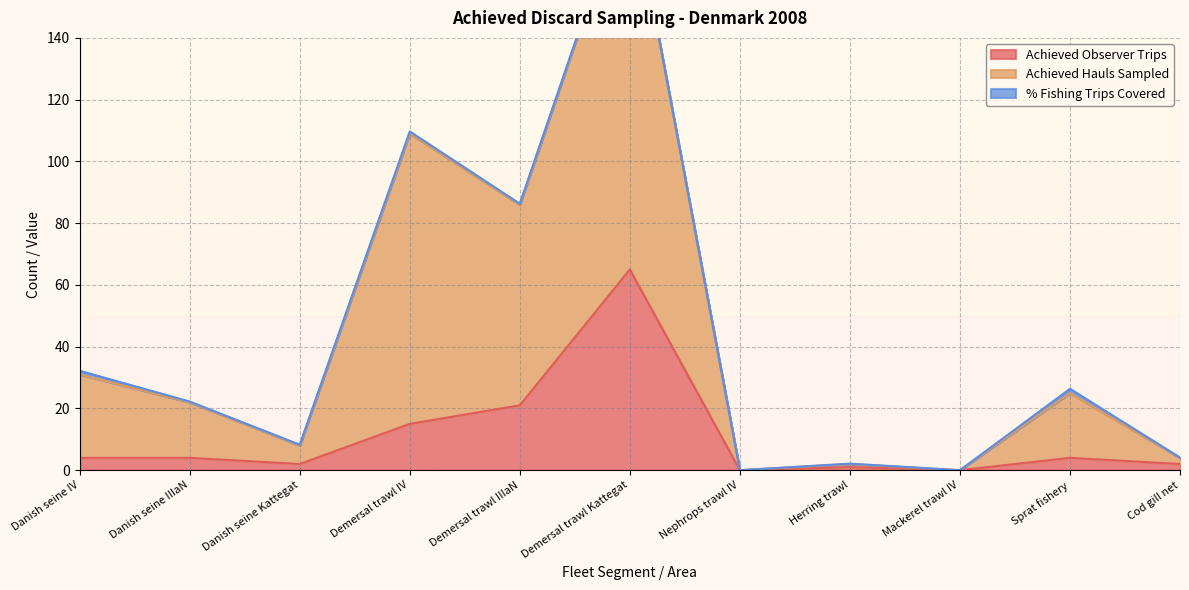

What is the highest value of the Achieved Observer Trips series?

65